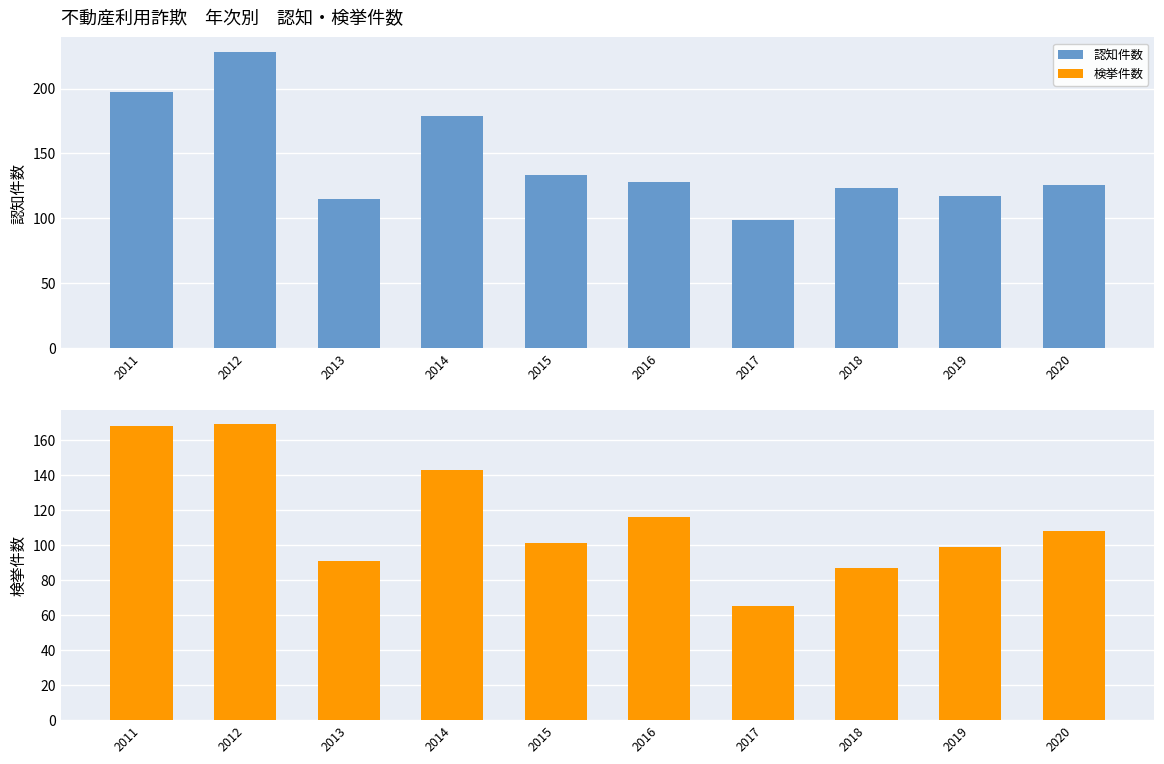

What is the value of the 認知件数 bar at the 1st from the left?

197